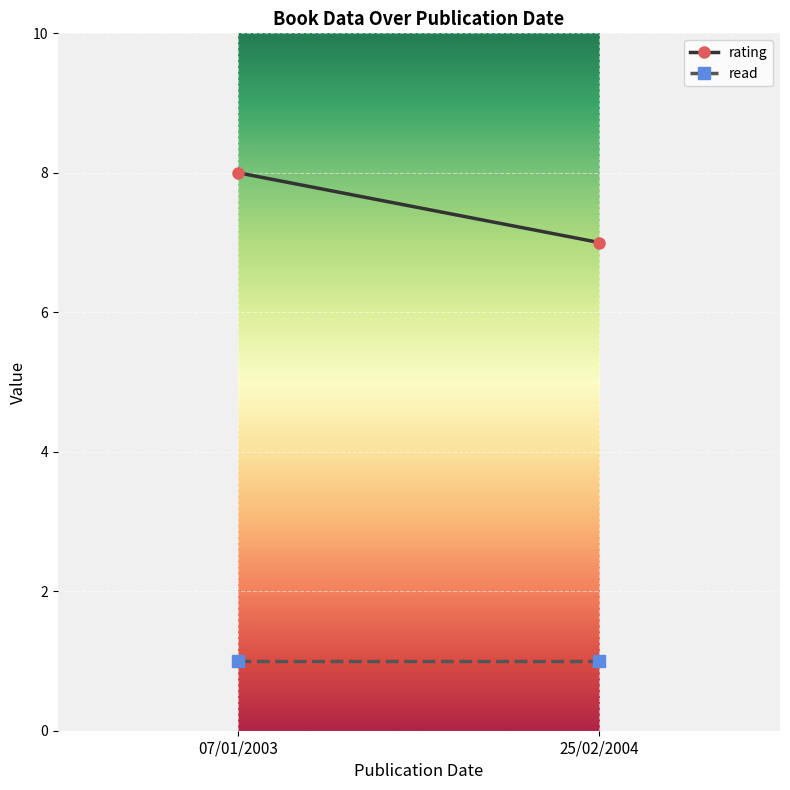

Rank the series by their maximum value, from highest to lowest.

rating, read